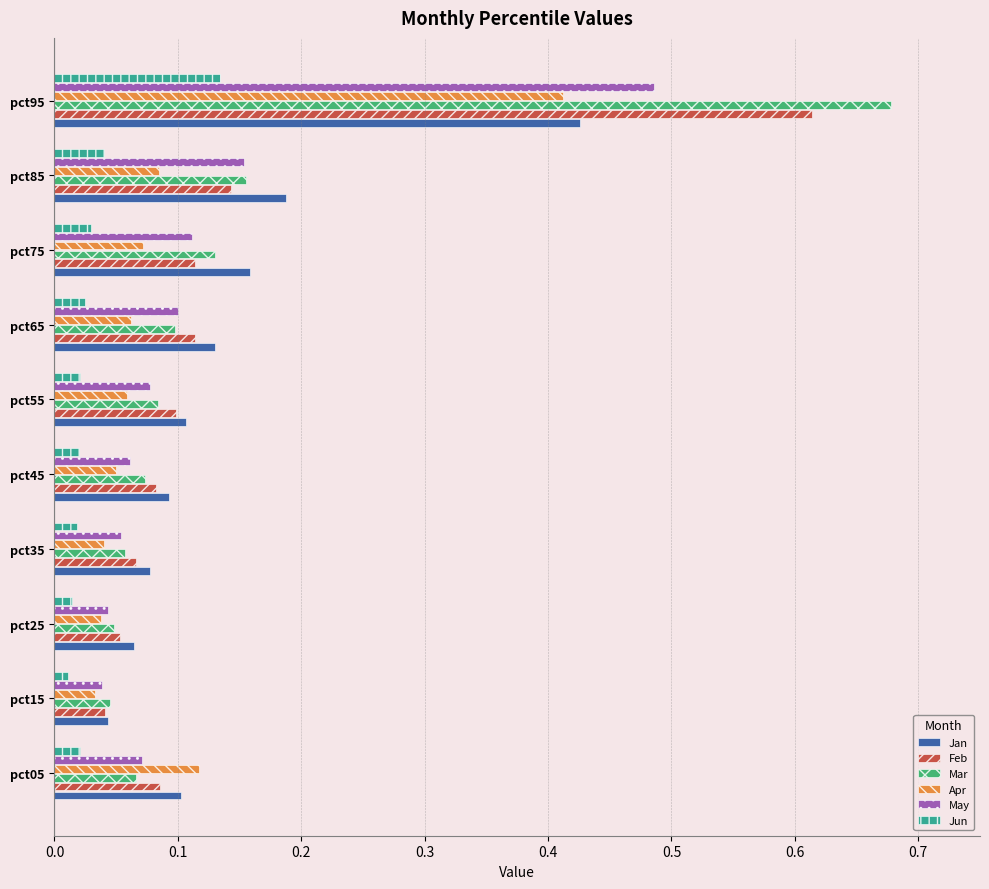

Is it true that Mar equals 0.0 at pct45?

False